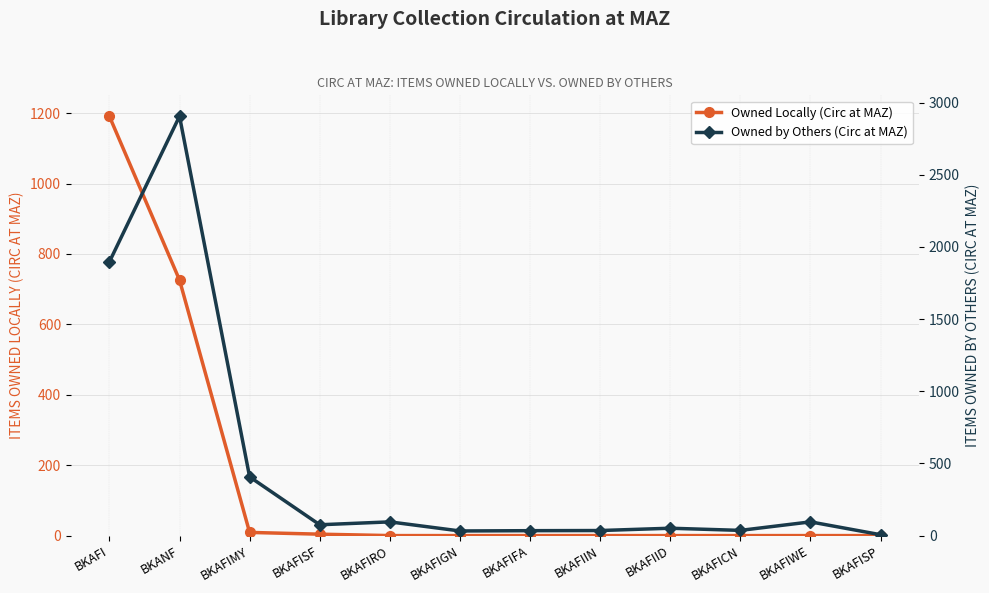

How many data points in Owned by Others (Circ at MAZ) are above 75?

5